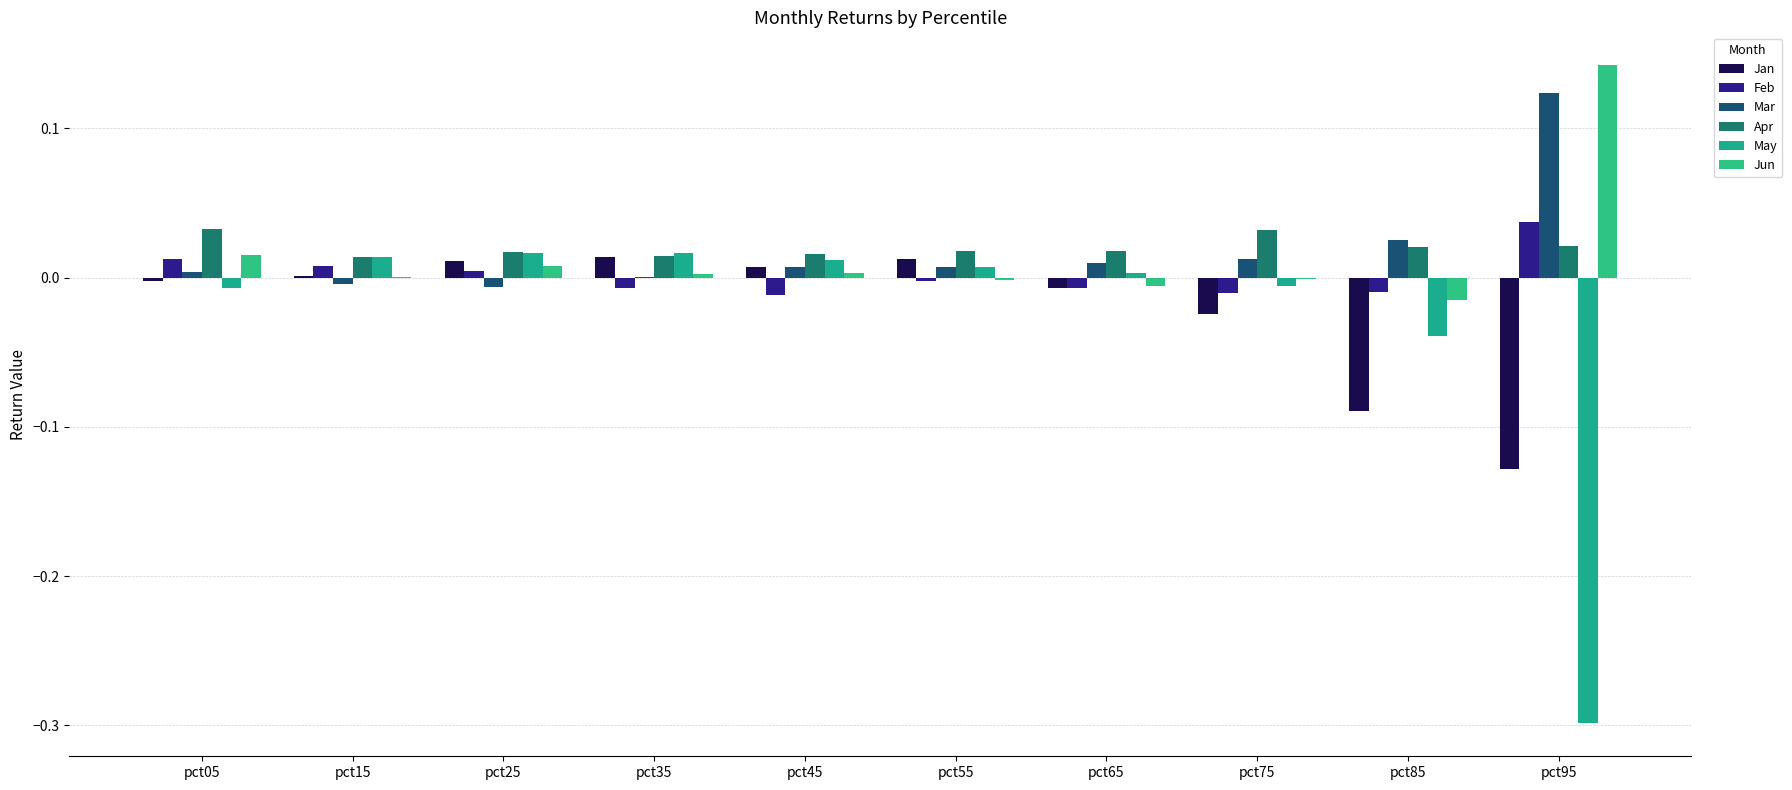

Reading right to left, transcribe all the data shown in this chart.

Jan: pct95=-0.1	pct85=-0.1	pct75=-0.0	pct65=-0.0	pct55=0.0	pct45=0.0	pct35=0.0	pct25=0.0	pct15=0.0	pct05=-0.0
Feb: pct95=0.0	pct85=-0.0	pct75=-0.0	pct65=-0.0	pct55=-0.0	pct45=-0.0	pct35=-0.0	pct25=0.0	pct15=0.0	pct05=0.0
Mar: pct95=0.1	pct85=0.0	pct75=0.0	pct65=0.0	pct55=0.0	pct45=0.0	pct35=0.0	pct25=-0.0	pct15=-0.0	pct05=0.0
Apr: pct95=0.0	pct85=0.0	pct75=0.0	pct65=0.0	pct55=0.0	pct45=0.0	pct35=0.0	pct25=0.0	pct15=0.0	pct05=0.0
May: pct95=-0.3	pct85=-0.0	pct75=-0.0	pct65=0.0	pct55=0.0	pct45=0.0	pct35=0.0	pct25=0.0	pct15=0.0	pct05=-0.0
Jun: pct95=0.1	pct85=-0.0	pct75=-0.0	pct65=-0.0	pct55=-0.0	pct45=0.0	pct35=0.0	pct25=0.0	pct15=0.0	pct05=0.0